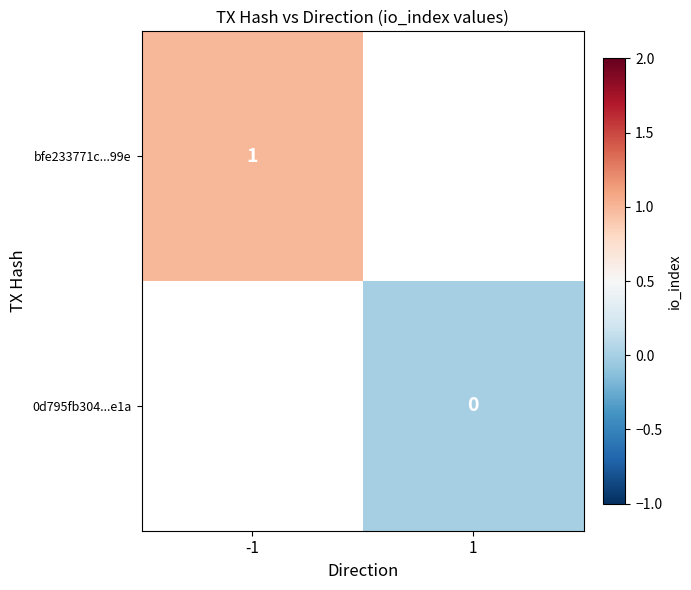

At how many categories does at least one series exceed 0?

1